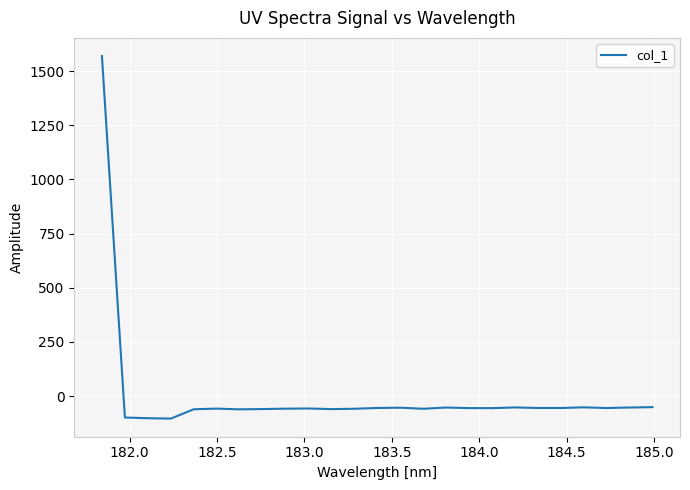

What is the average value?

4.0